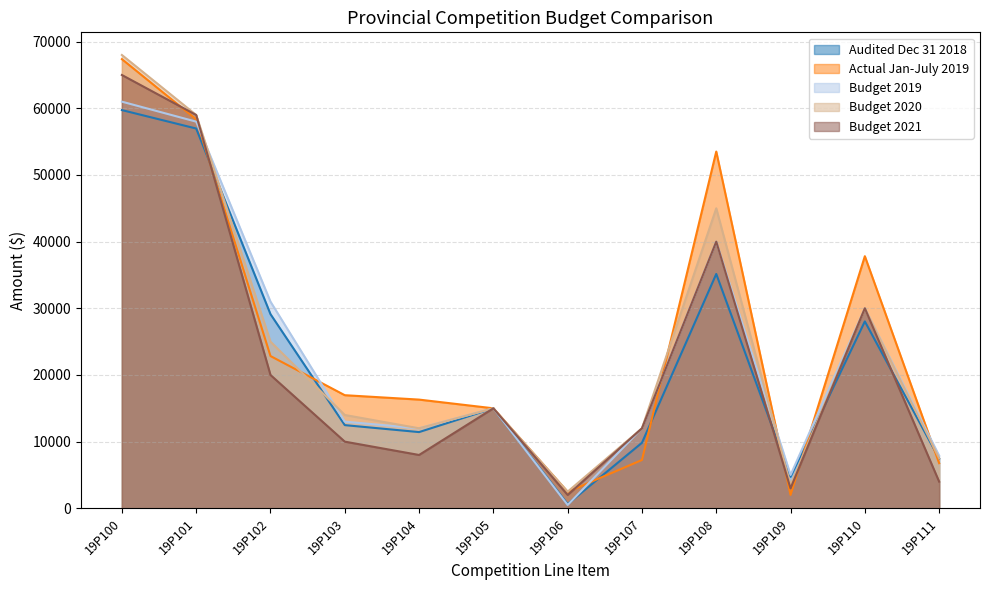

What is the maximum value for Budget 2021?

65000.0